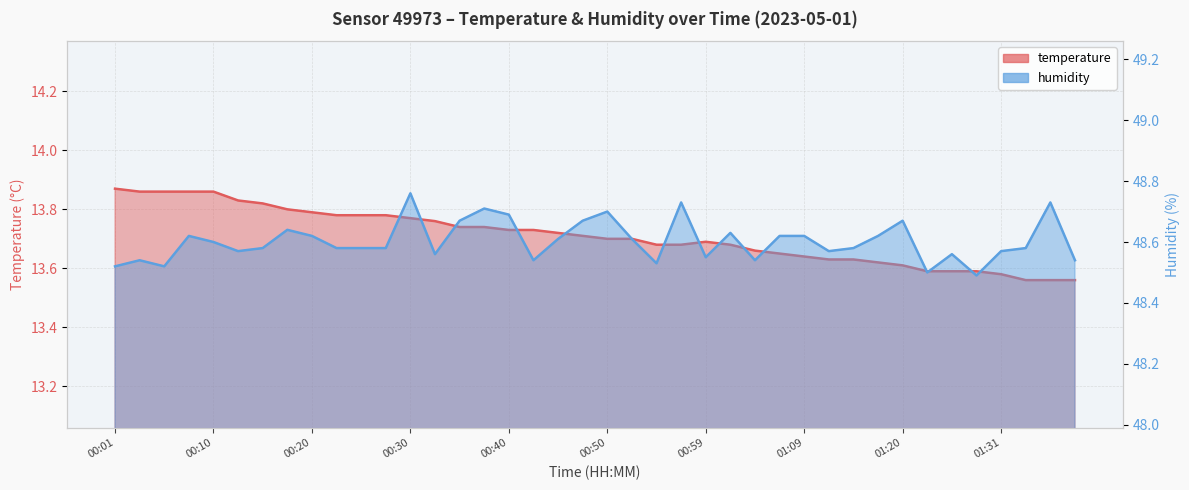

True or false: humidity and temperature cross at least once.

False